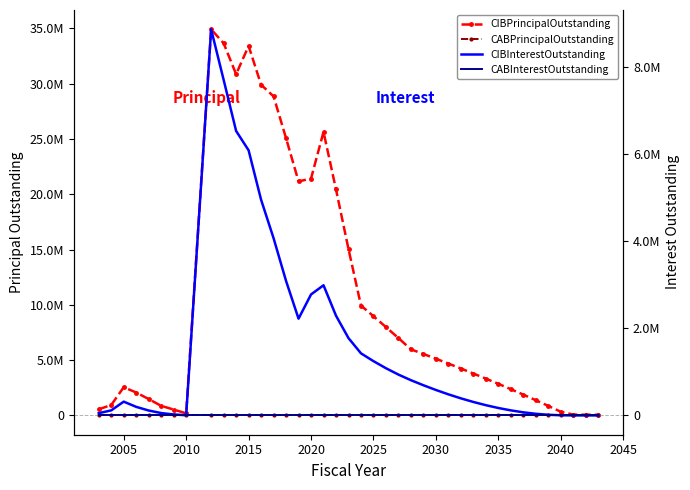

Is it true that CIBInterestOutstanding equals 1195.3 at 2010?

False